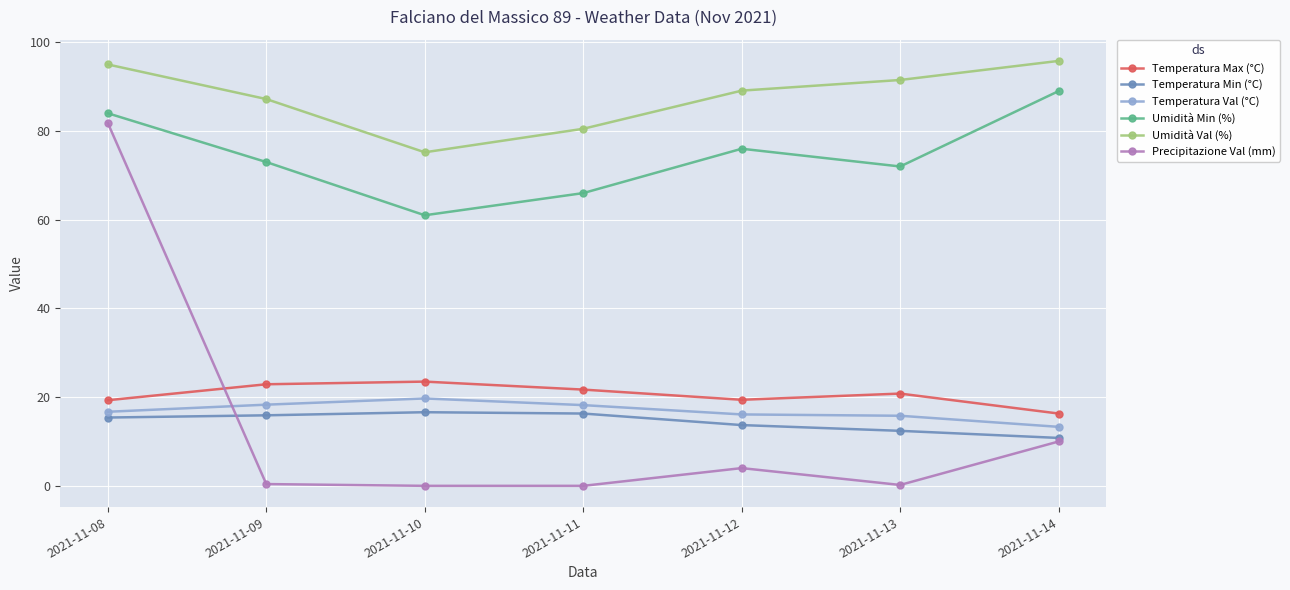

How many lines are shown in the chart?

6